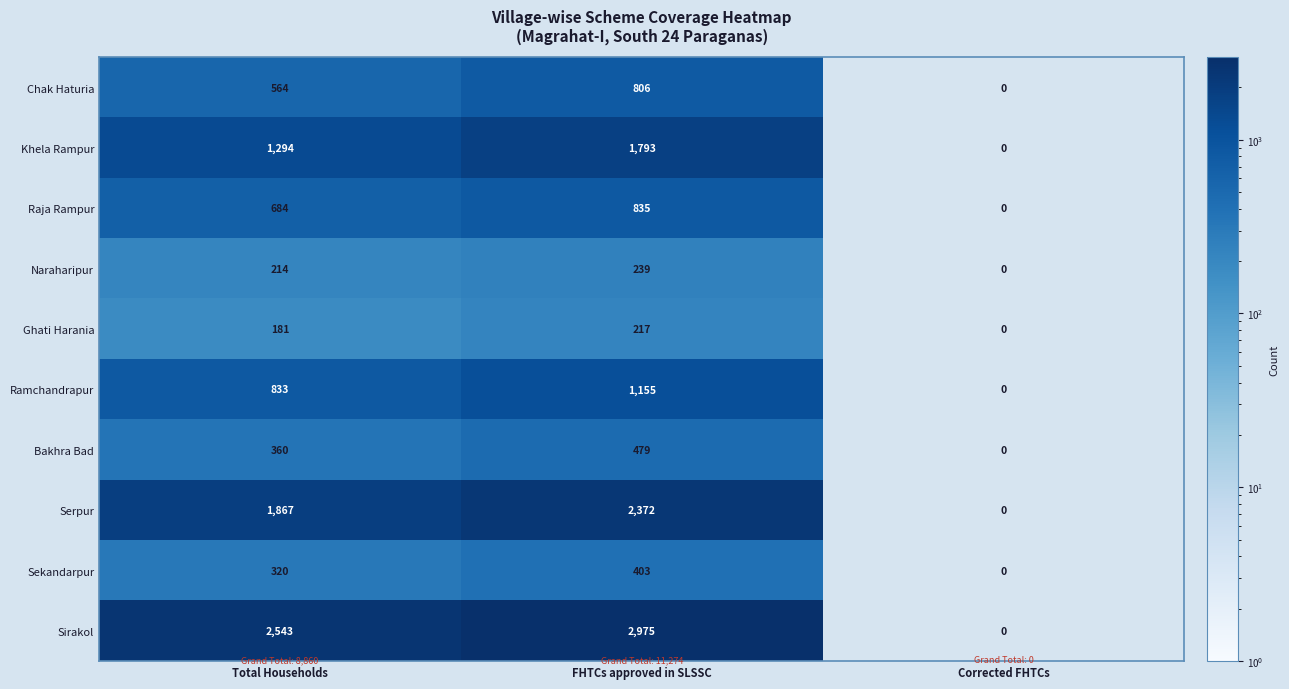

Which series has the largest total across all categories?

Sirakol